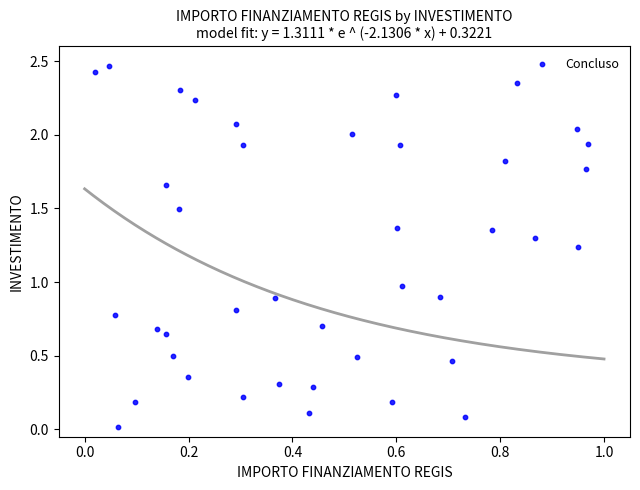

What is the range of X values (max minus min)?

0.9